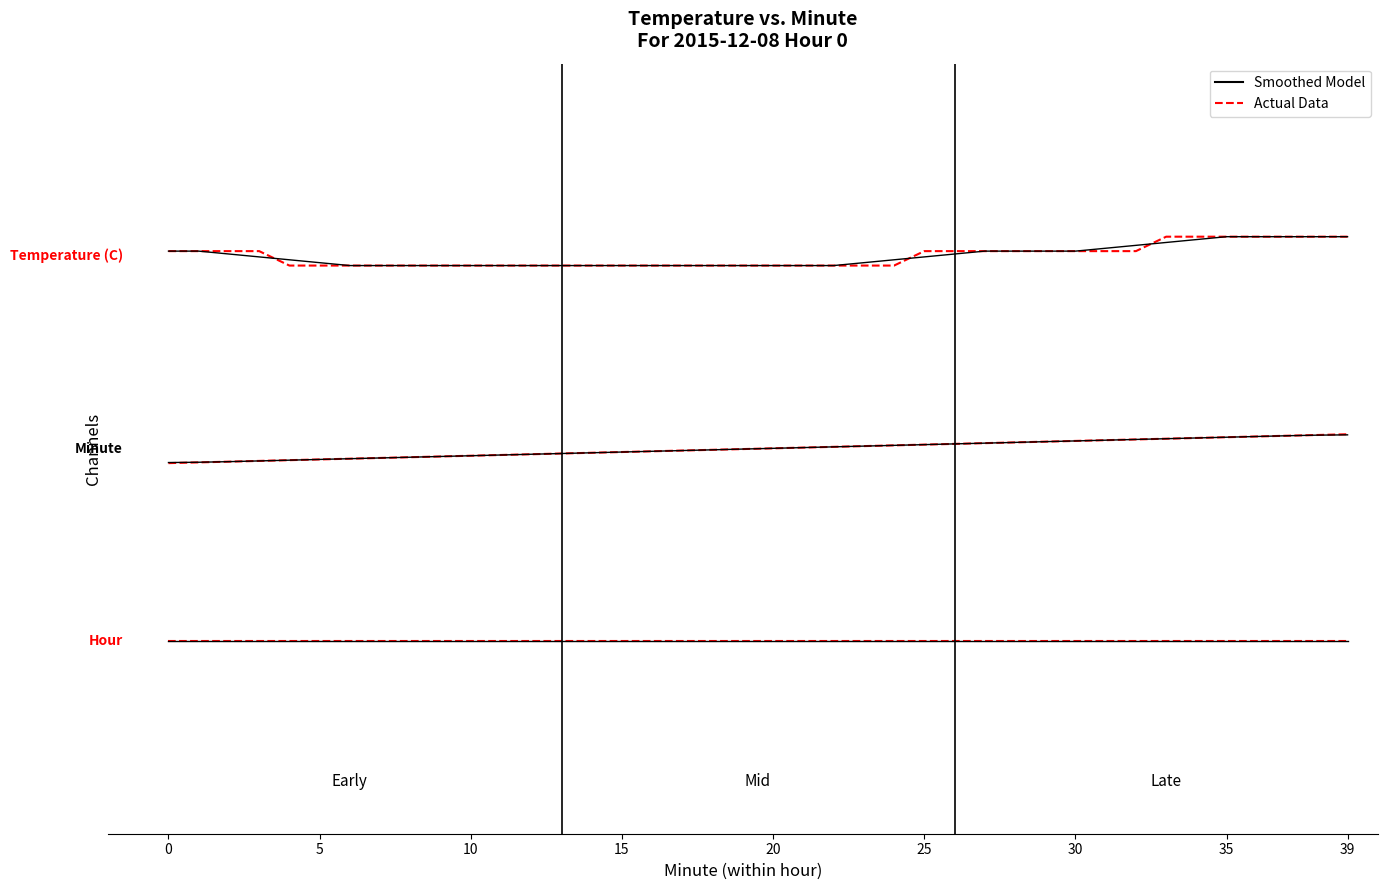

What is the difference between the maximum and minimum values in the Actual Data series?

0.3